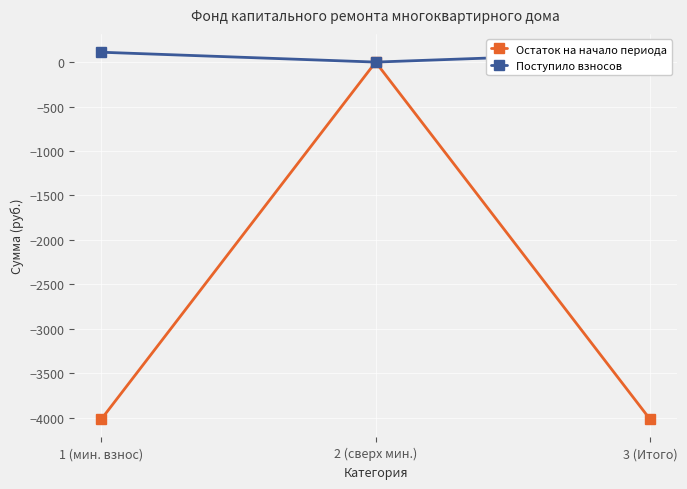

Where does the Остаток на начало периода series first go above -4017?

2 (сверх мин.)